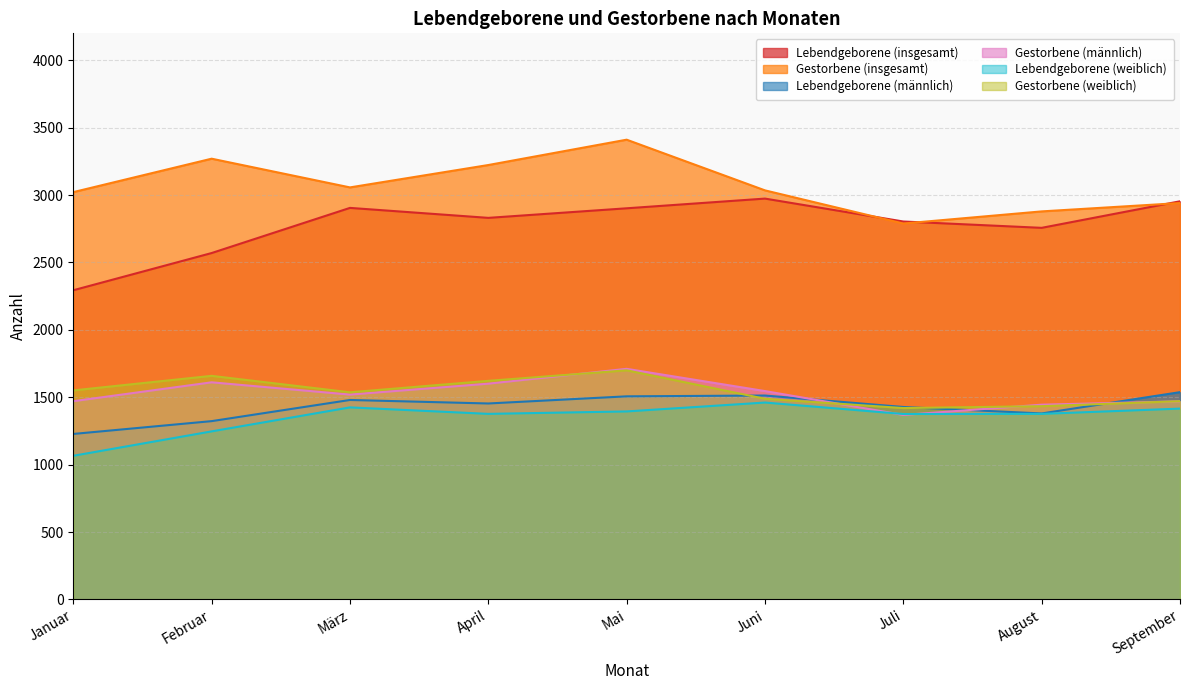

List the labels in order of Lebendgeborene (weiblich) value, largest first.

Juni, März, September, Mai, April, August, Juli, Februar, Januar